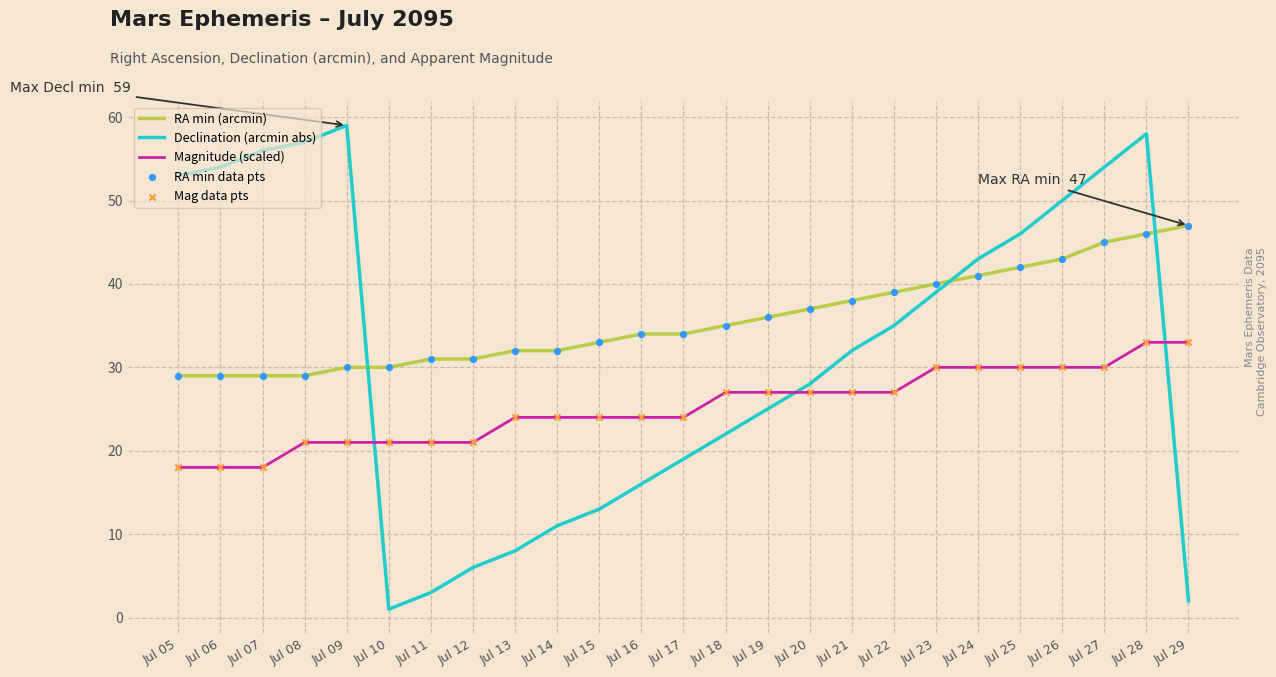

What is the total value across all series at Jul 20?

92.0